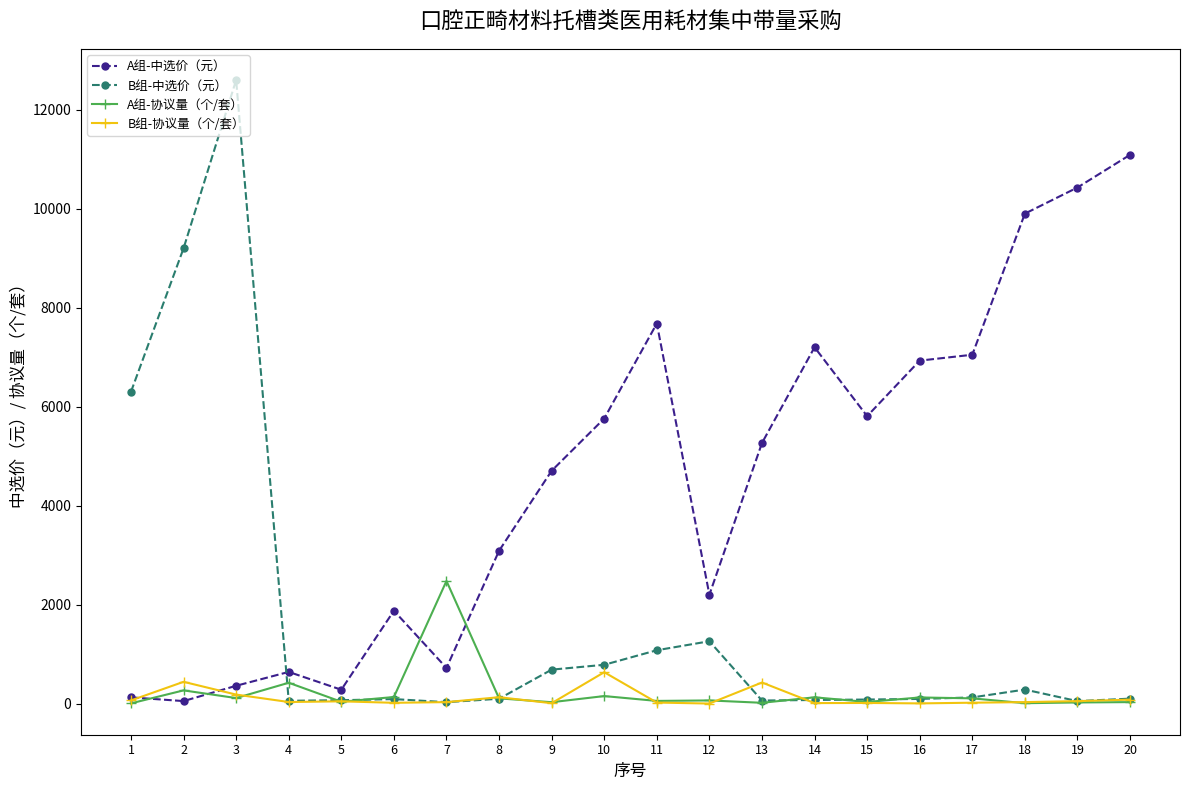

Which series has the widest spread of values?

B组-中选价（元）